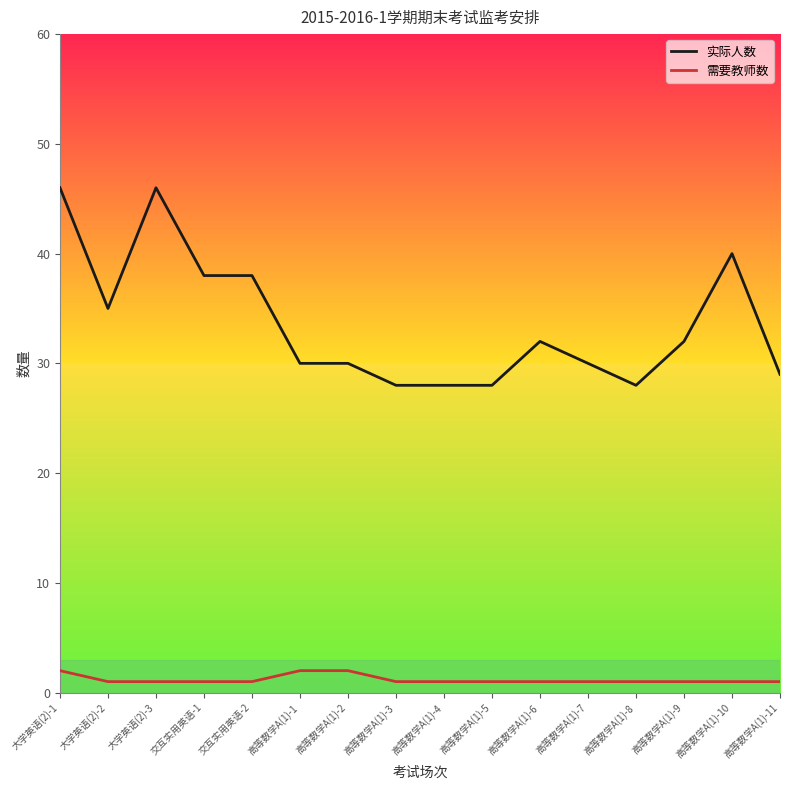

Rank the series at 大学英语(2)-1 from lowest to highest value.

需要教师数, 实际人数